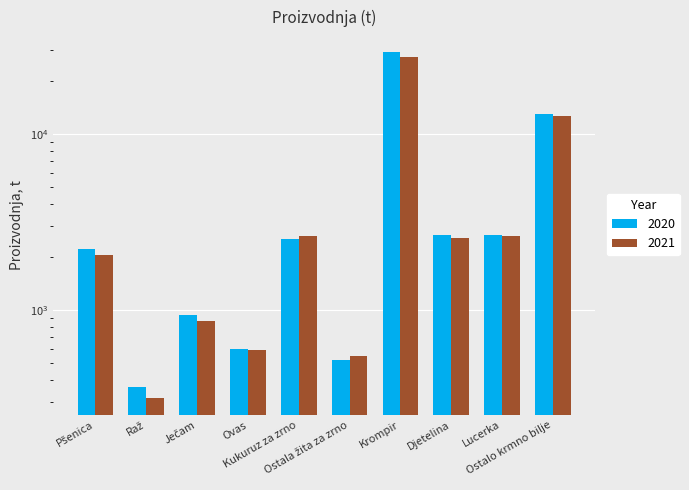

How many series are shown in this chart?

2